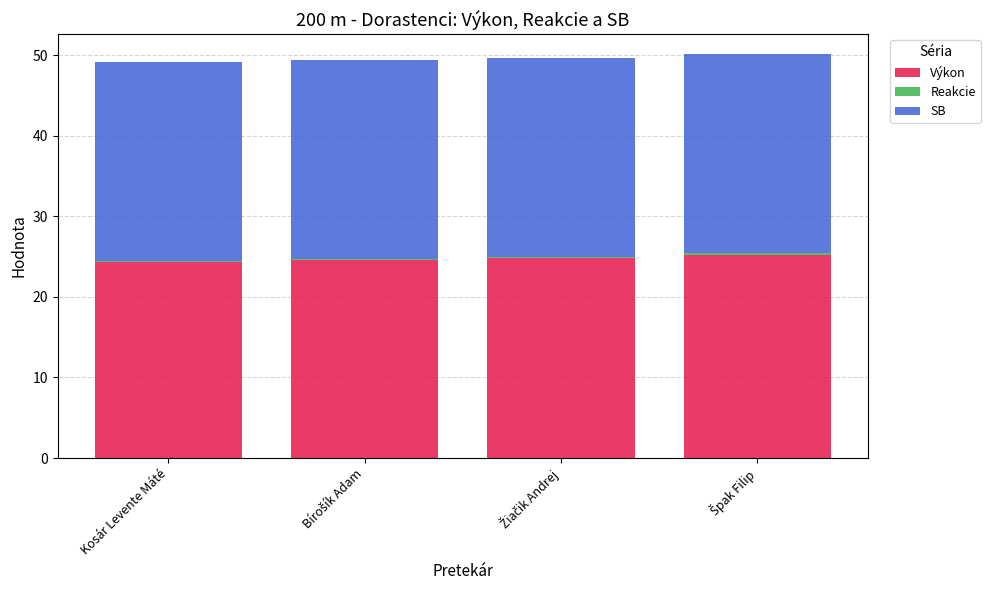

What is the sum of all Výkon values?

98.9